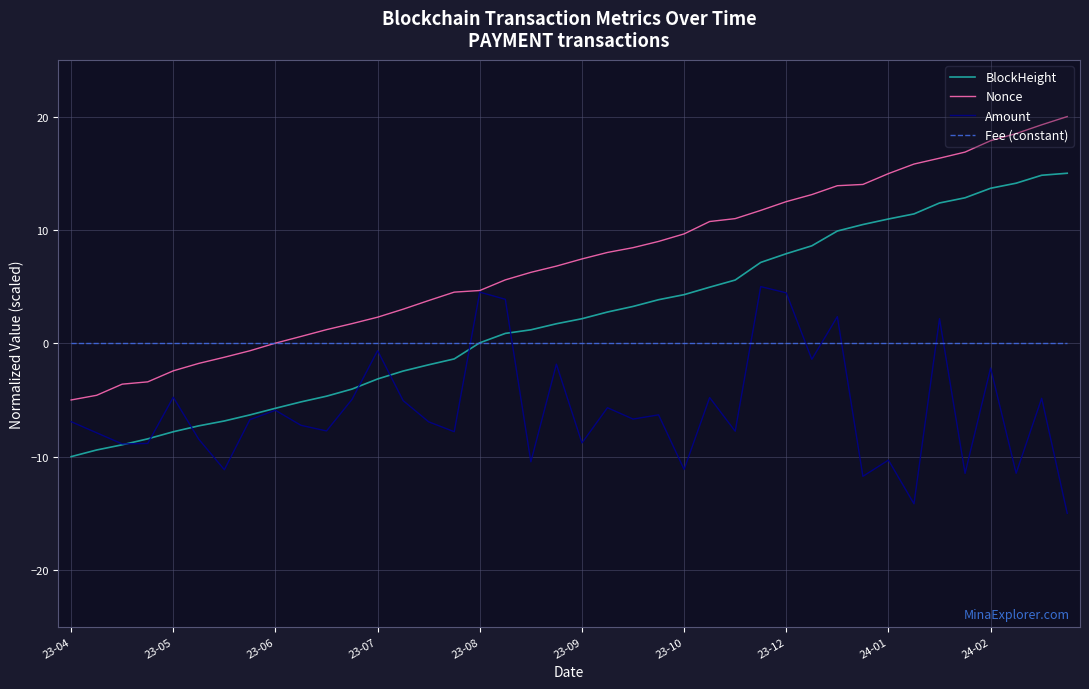

Which series has the largest total across all categories?

Nonce